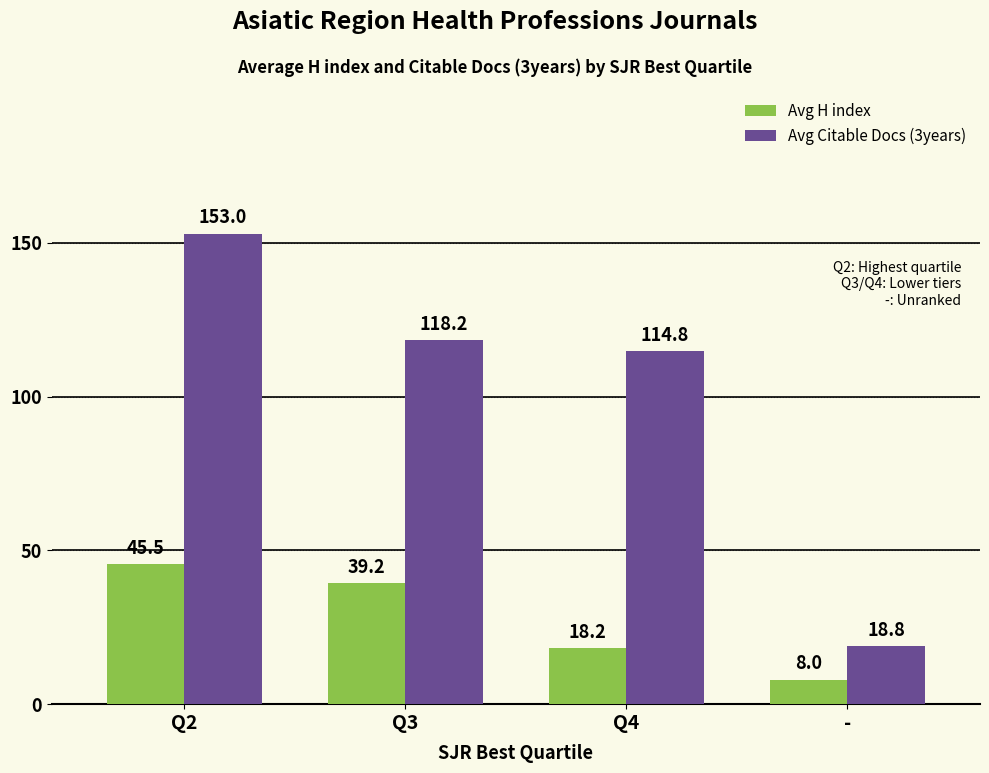

What is the sum of the Avg Citable Docs (3years) values at Q3 and Q4?

233.0